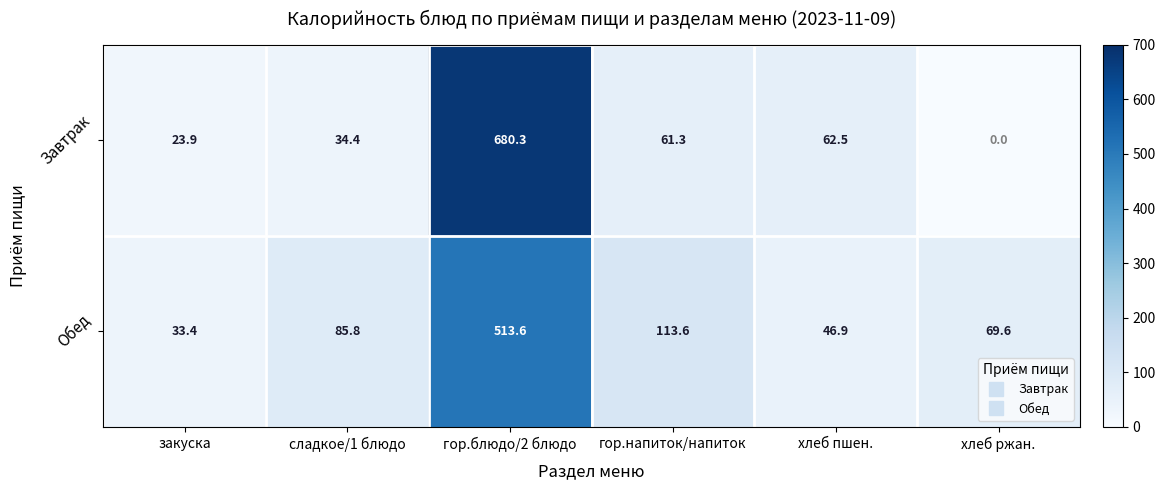

Reading left to right, what are all the values shown in this chart?

Завтрак: закуска=23.9	сладкое/1 блюдо=34.4	гор.блюдо/2 блюдо=680.3	гор.напиток/напиток=61.3	хлеб пшен.=62.5	хлеб ржан.=0.0
Обед: закуска=33.4	сладкое/1 блюдо=85.8	гор.блюдо/2 блюдо=513.6	гор.напиток/напиток=113.6	хлеб пшен.=46.9	хлеб ржан.=69.6